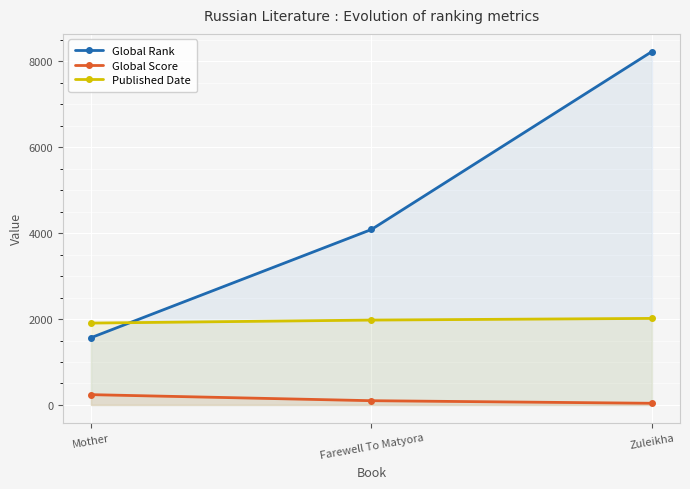

What is the minimum value shown in the chart?

39